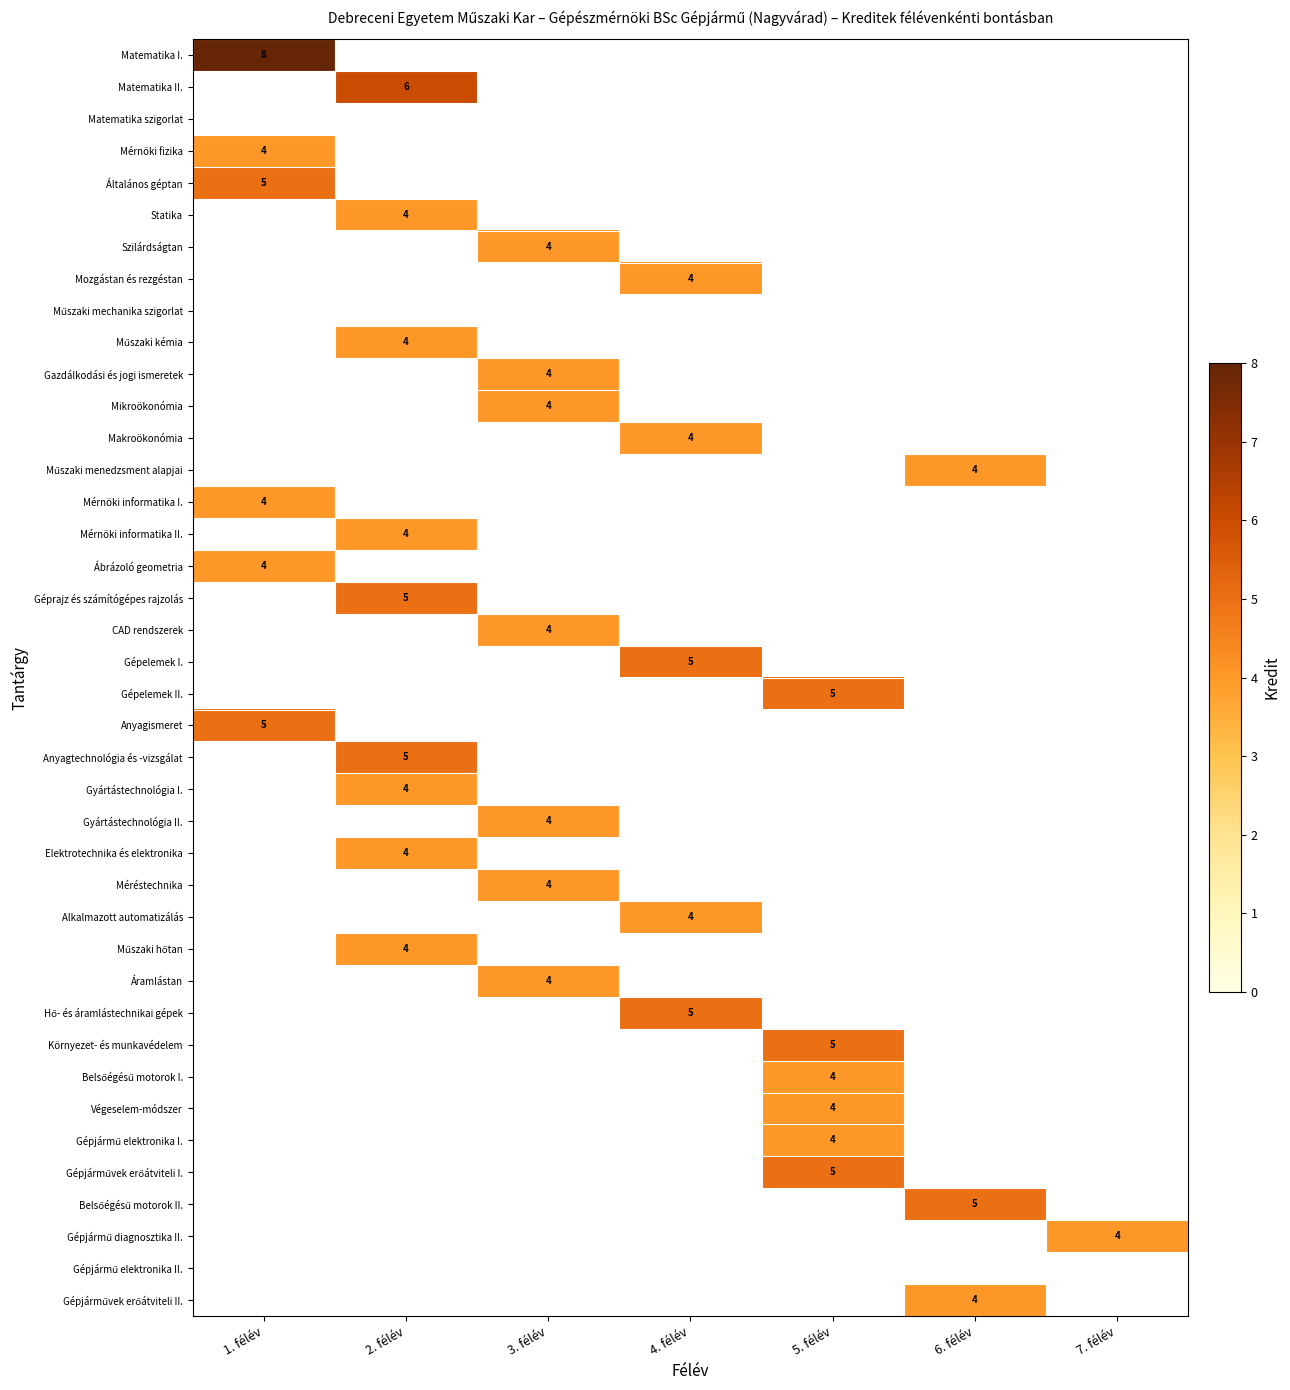

Count the Gépelemek II. values in the range 0 to 1.

6